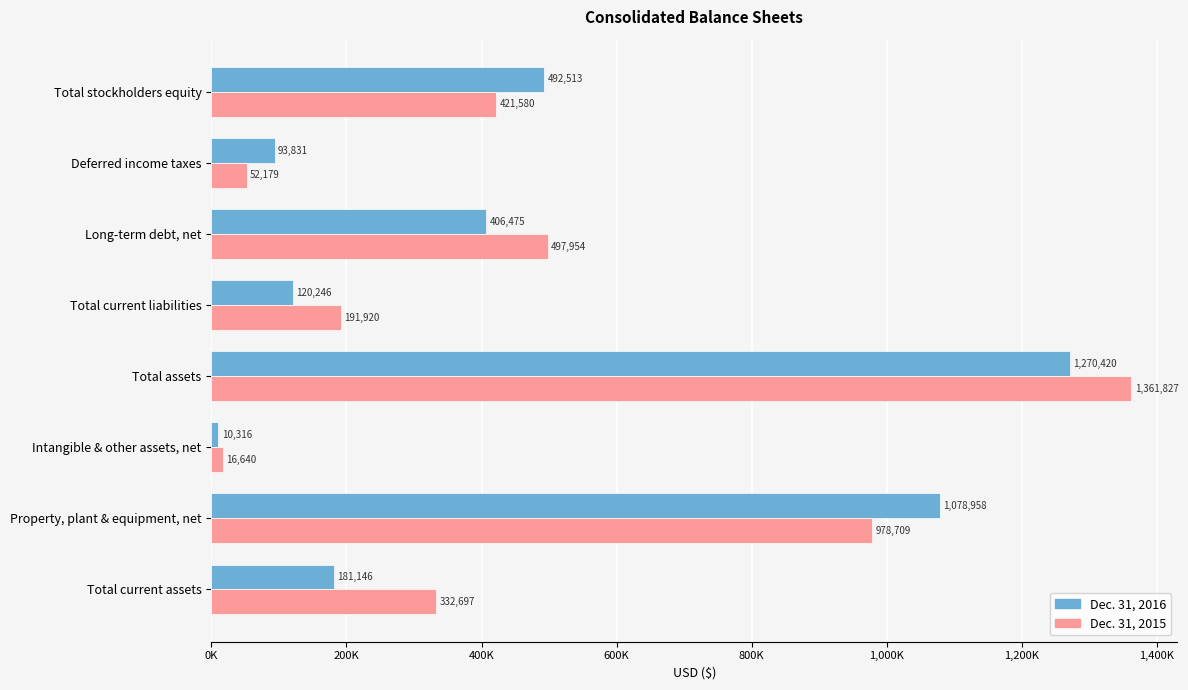

What are all the series names shown in the legend?

Dec. 31, 2016, Dec. 31, 2015